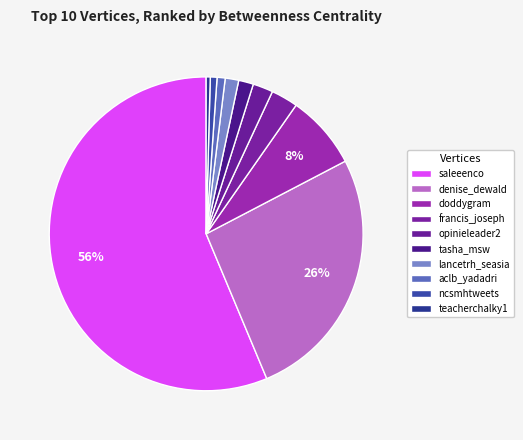

How many slices are in this pie chart?

10